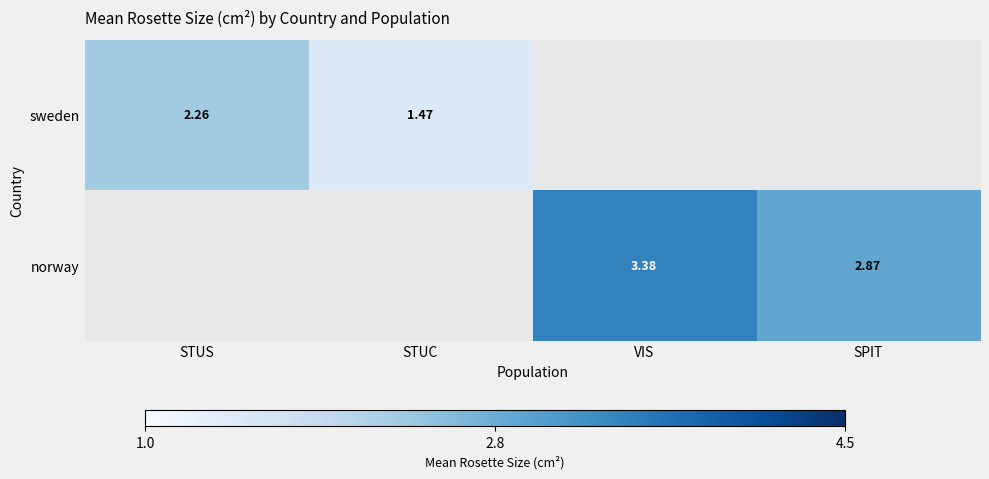

Rank the series by their average value, from lowest to highest.

sweden, norway